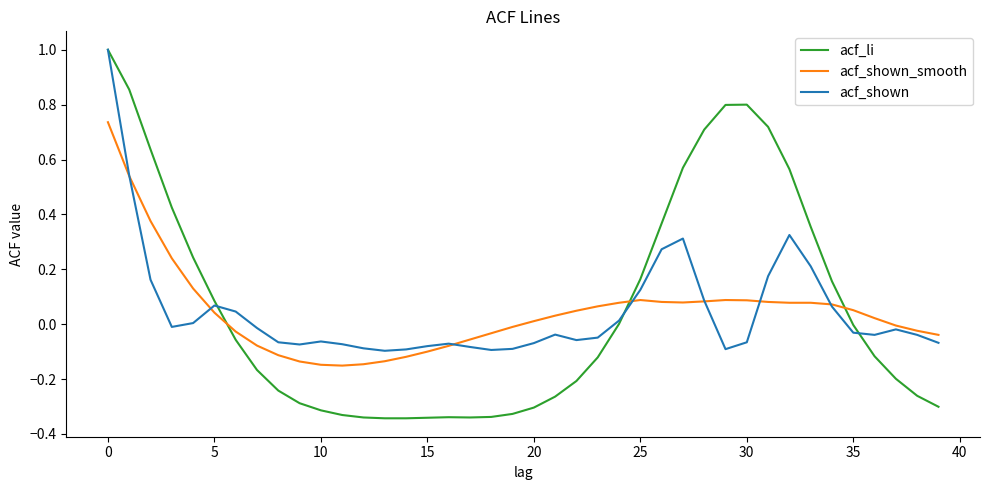

Which series has the widest spread of values?

acf_li